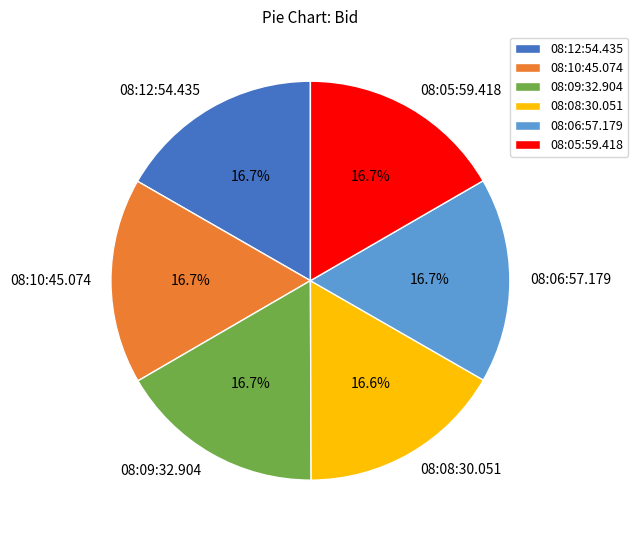

Does 08:05:59.418 represent more than half of the total?

No